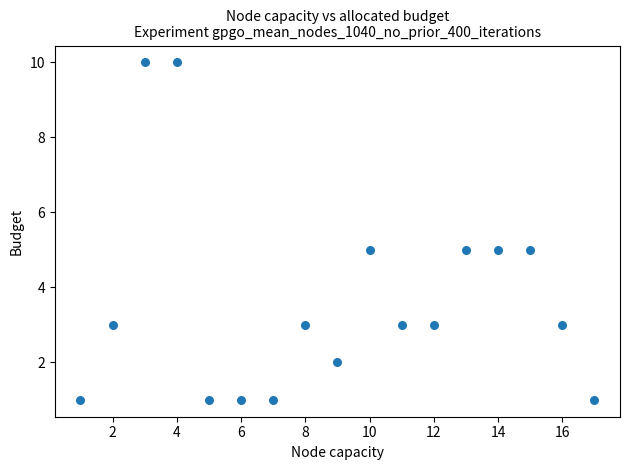

What is the range of Y values (max minus min)?

9